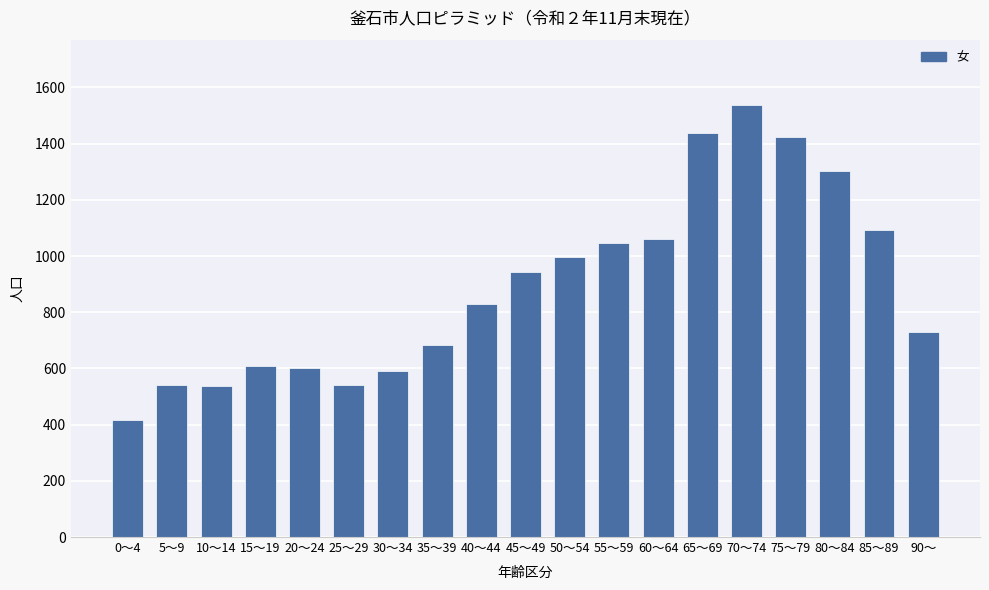

How many values are below 830?

9